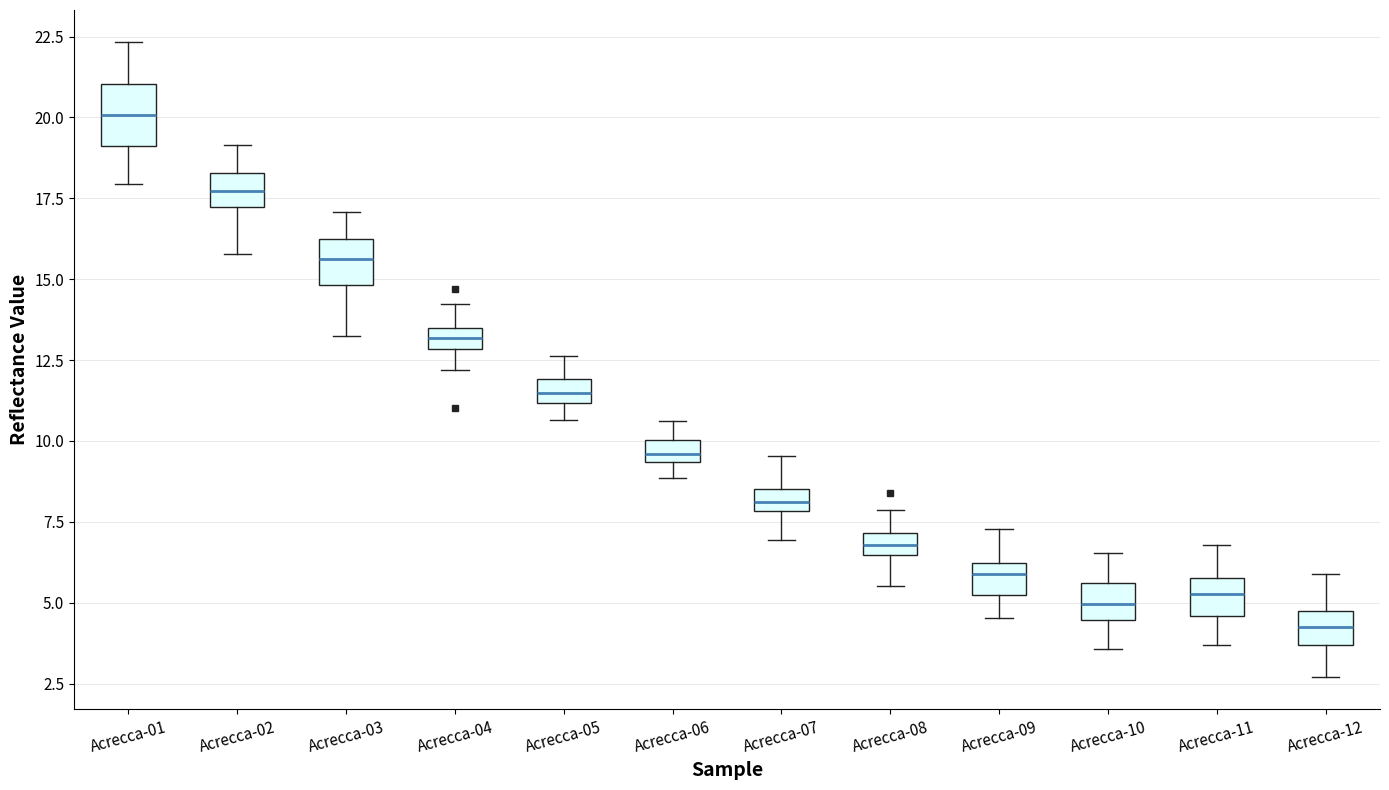

Which box's median line is the highest?

Acrecca-01